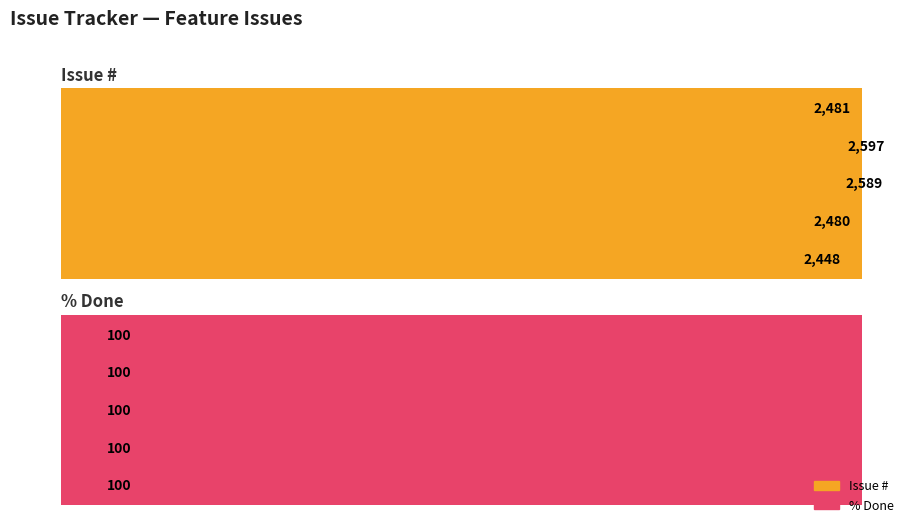

Does the chart contain stacked bars?

No